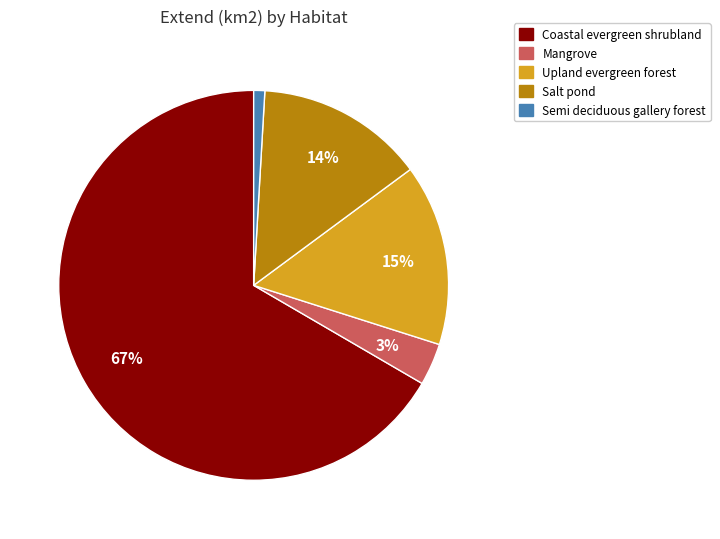

Which category has the biggest portion of the pie?

Coastal evergreen shrubland